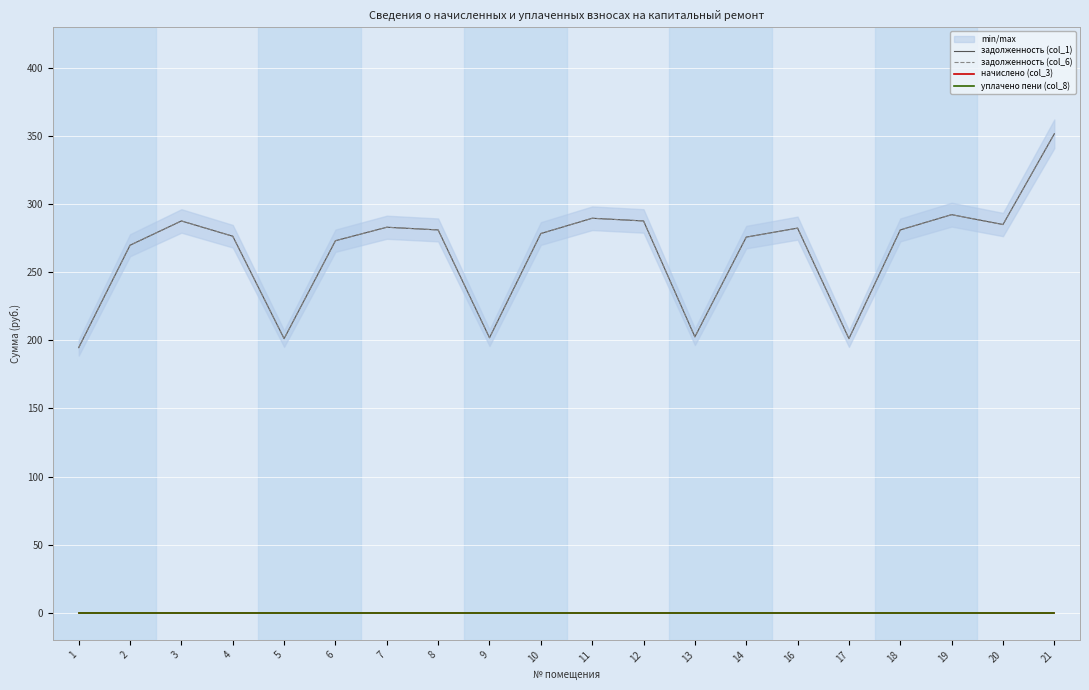

Is the value of уплачено пени (col_8) at 18 greater than the value of задолженность (col_6) at 2?

No